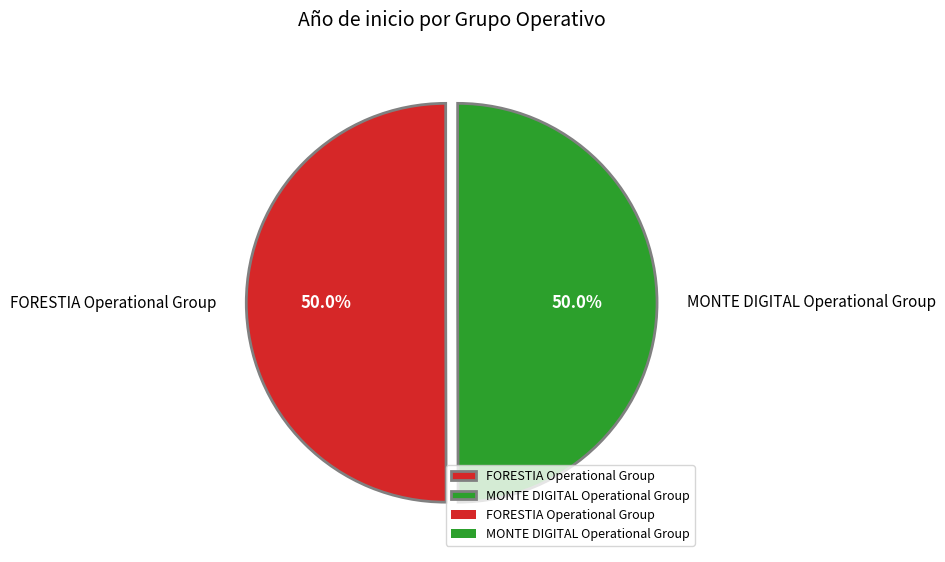

To the nearest percent, what portion does MONTE DIGITAL Operational Group represent?

50%